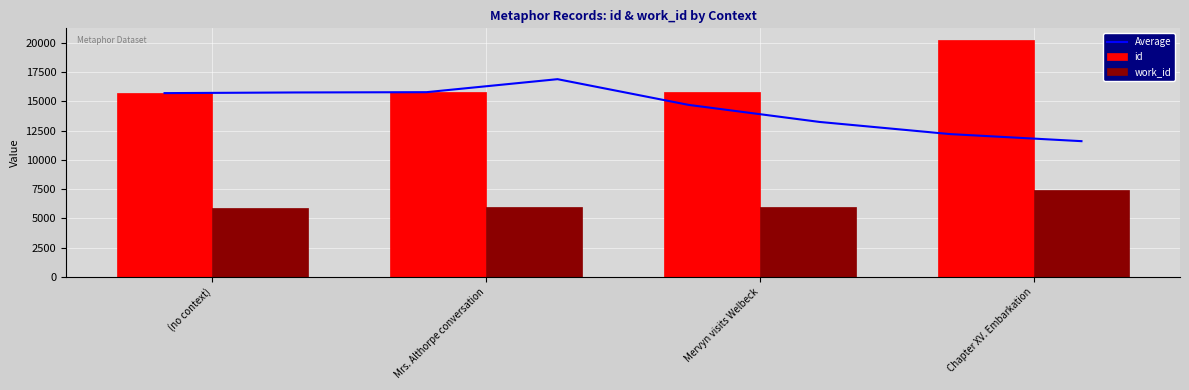

How many values in the id series exceed 15838?

1